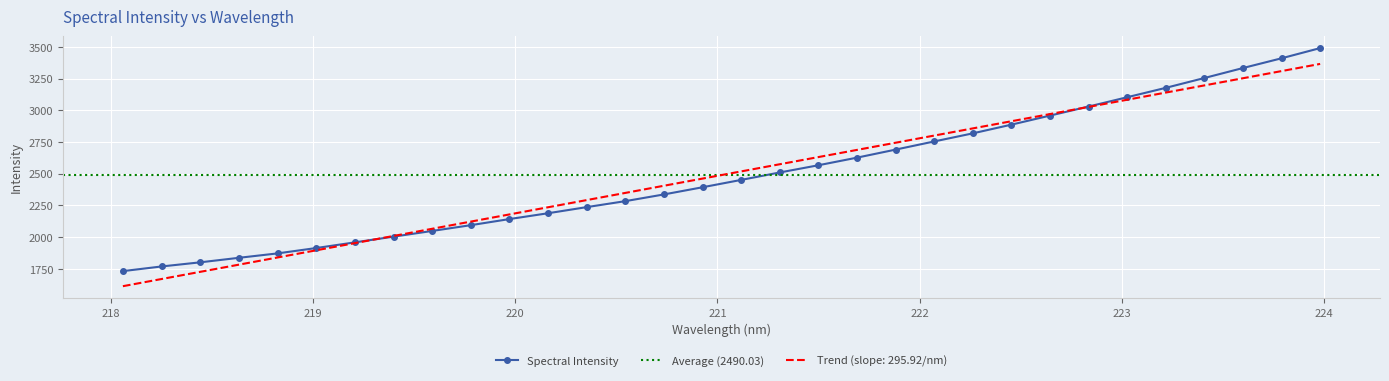

What is the change in value from 218.8244 to 222.4538?

+1014.9